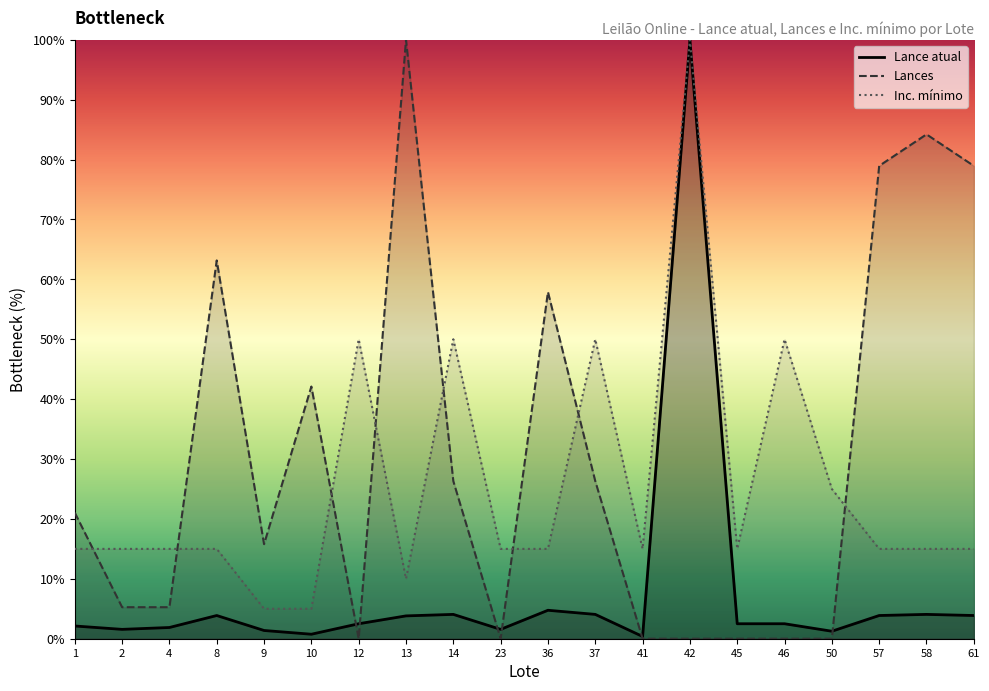

Which series has the largest range (max minus min)?

Lances